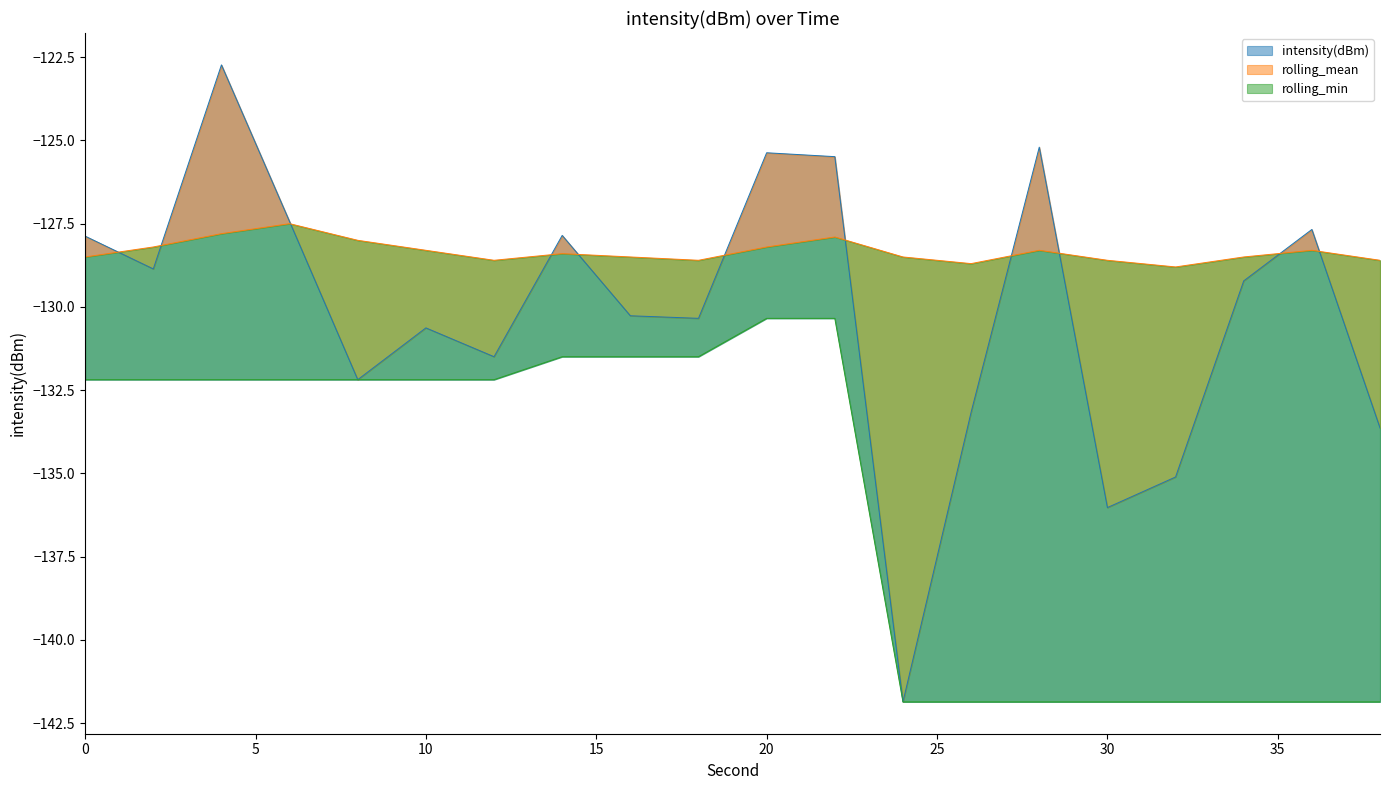

At which category does the chart reach its minimum across all series?

24